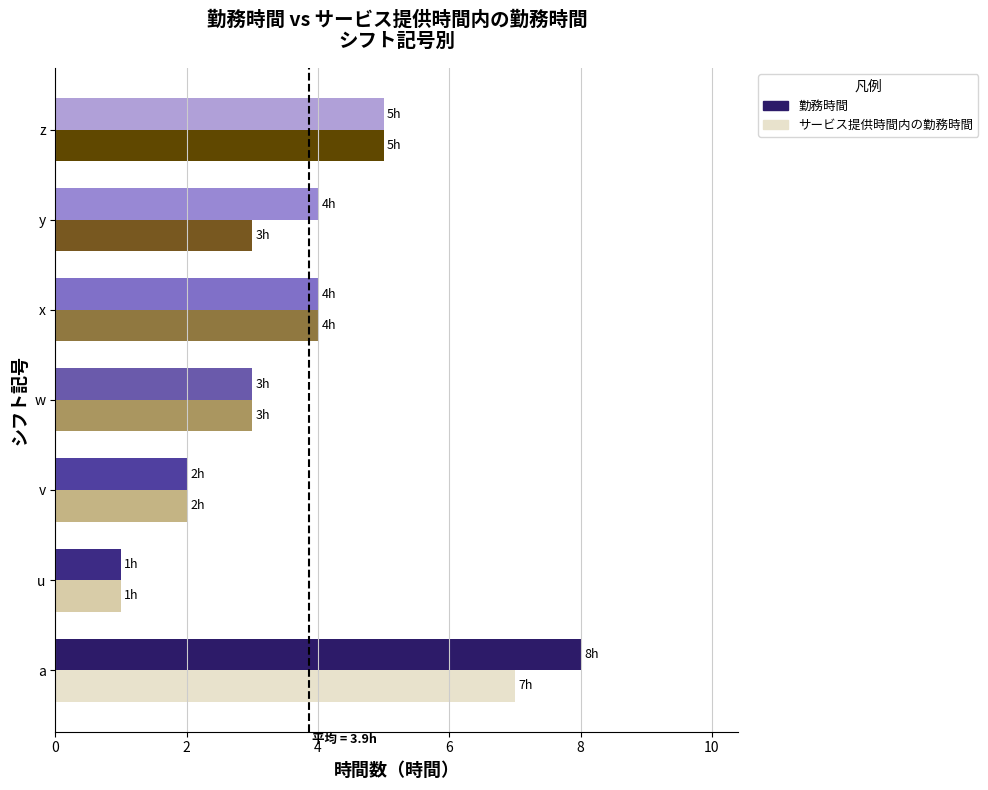

At which category is the sum across all series the highest?

a